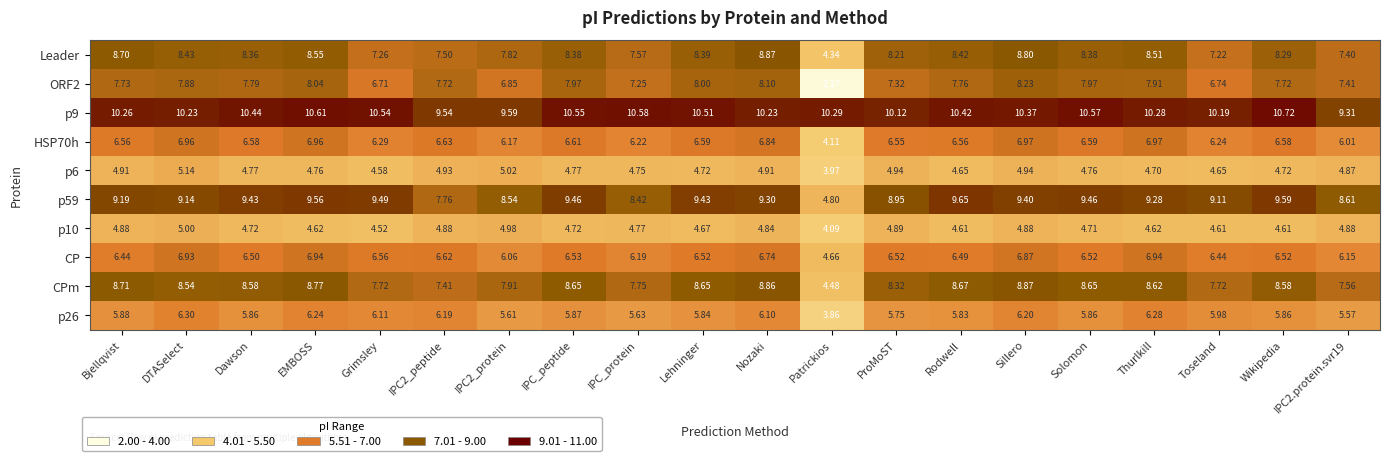

Is the value of p59 at Patrickios greater than the value of CP at IPC_peptide?

No